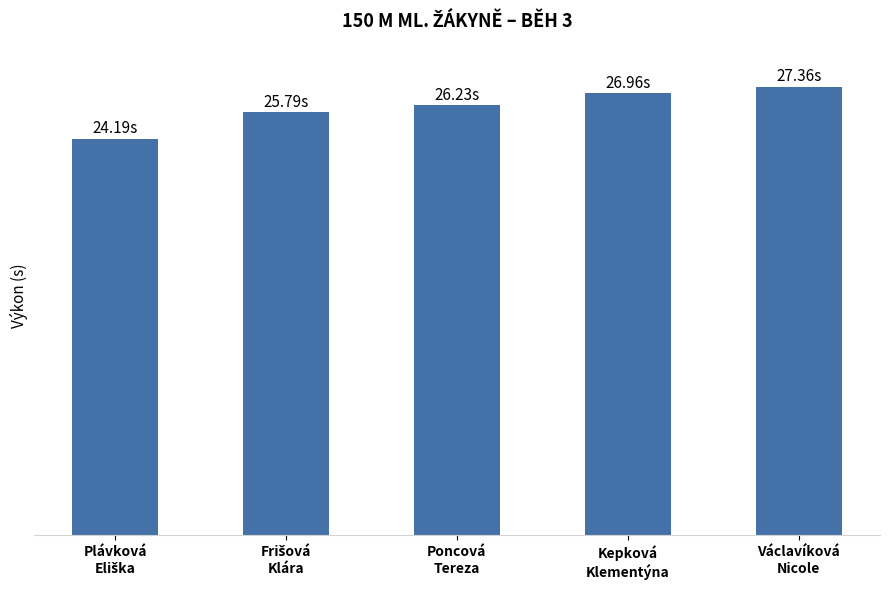

What position from the left is Frišová
Klára?

2